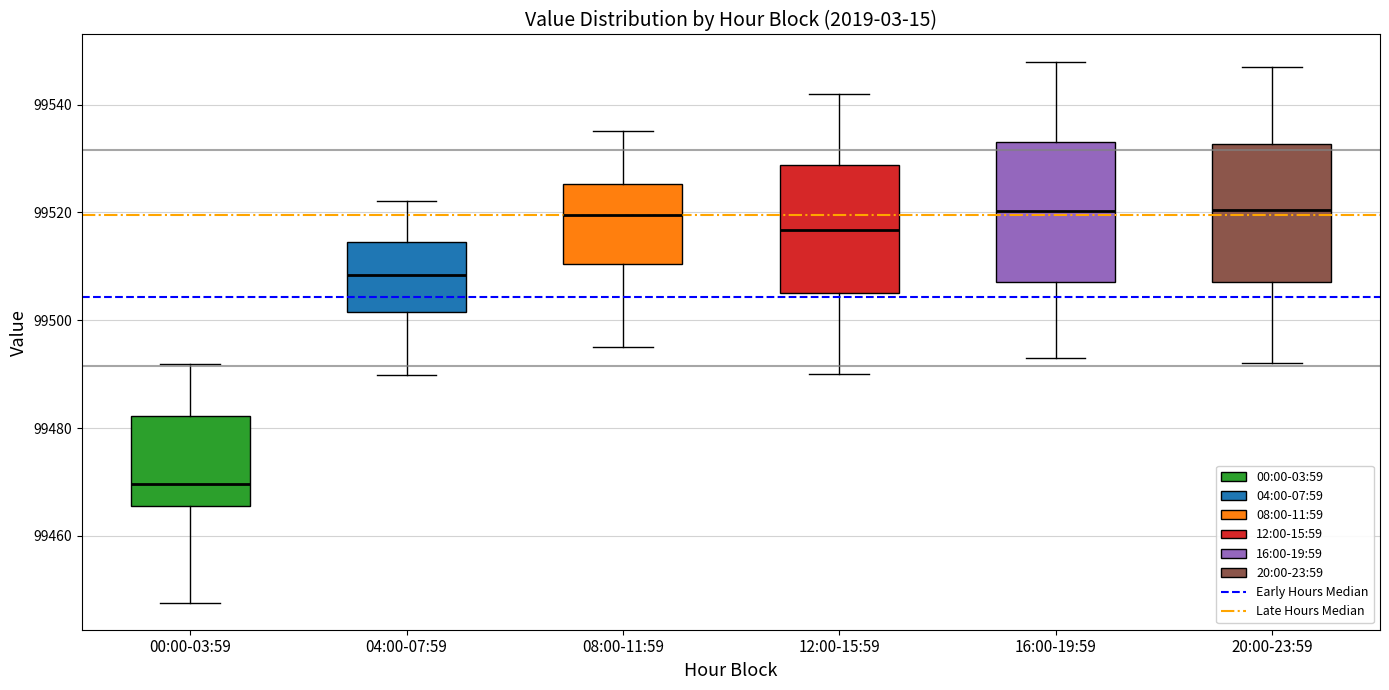

Where does the median line of the box for 04:00-07:59 sit on the y-axis? The values are not printed on the chart, so give them approximately, as read against the axis.

99508